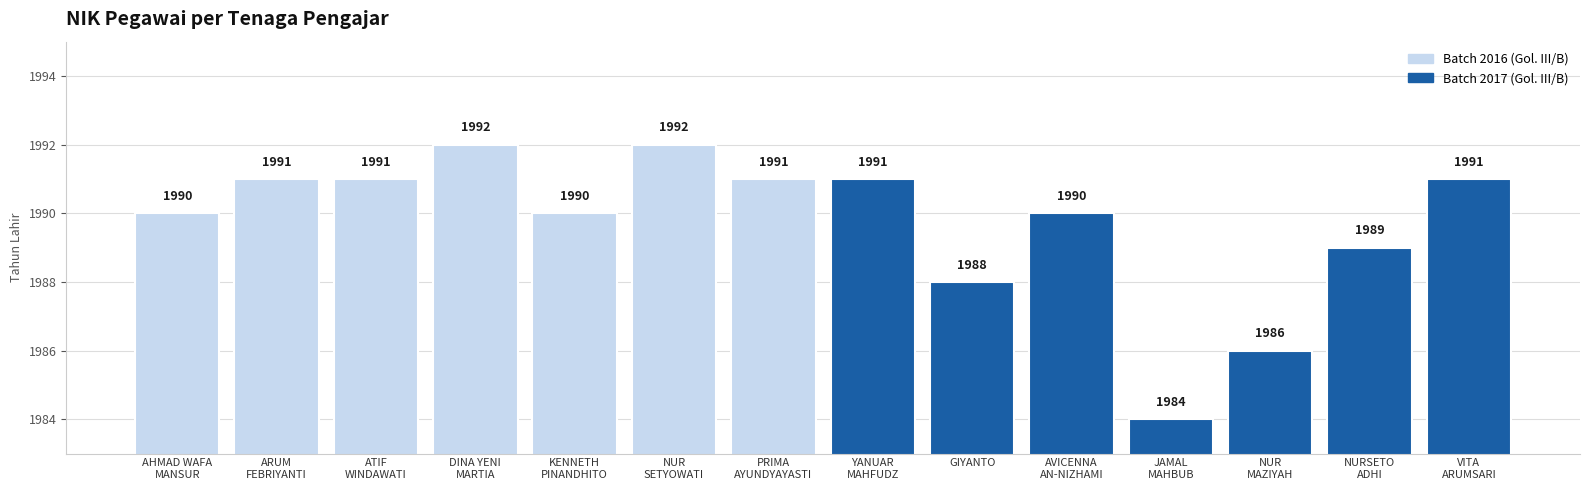

Is it true that the value at DINA YENI
MARTIA is 3044?

False